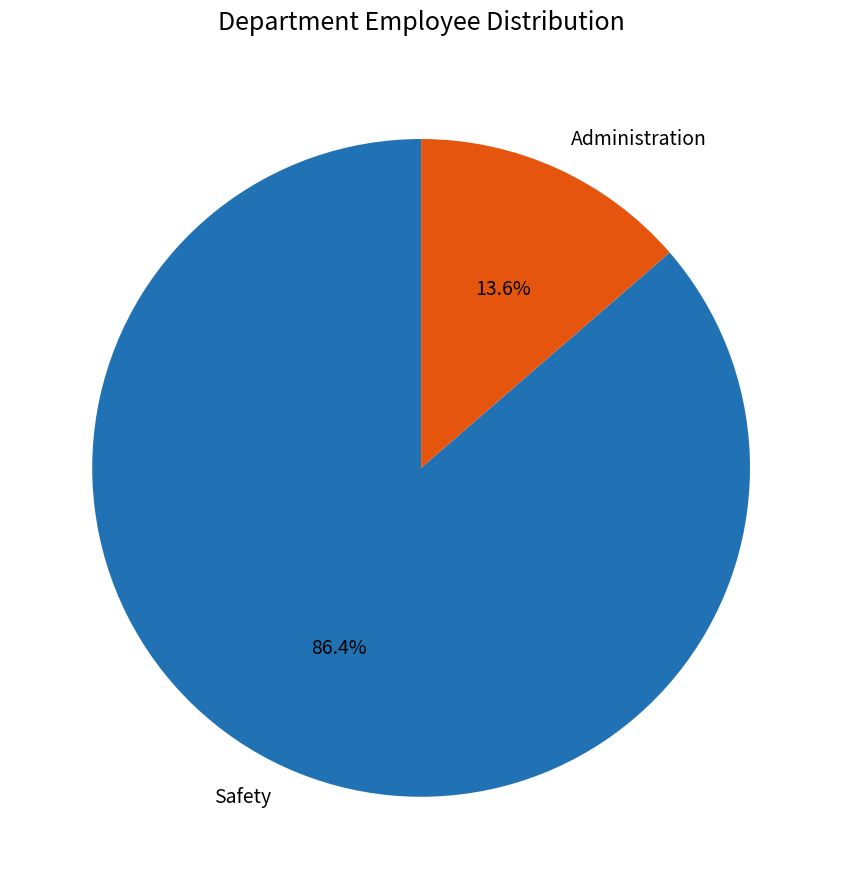

To the nearest percent, what is the average slice percentage?

50%